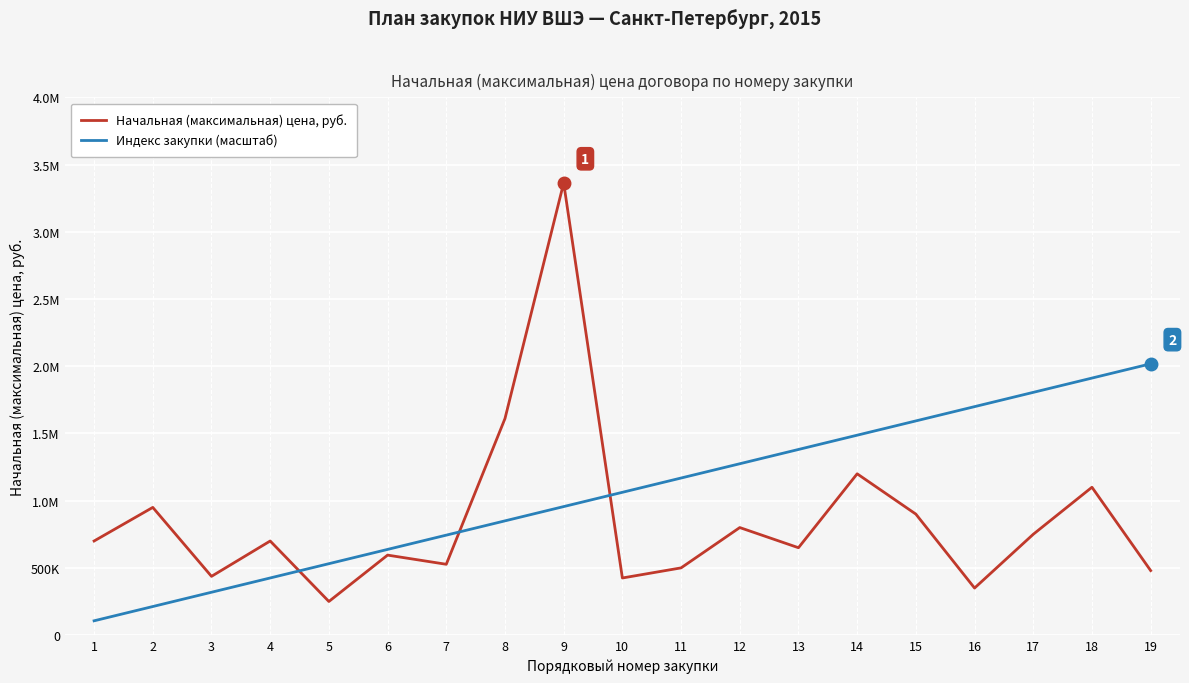

Which series changed the most between 6 and 17?

Индекс закупки (масштаб)